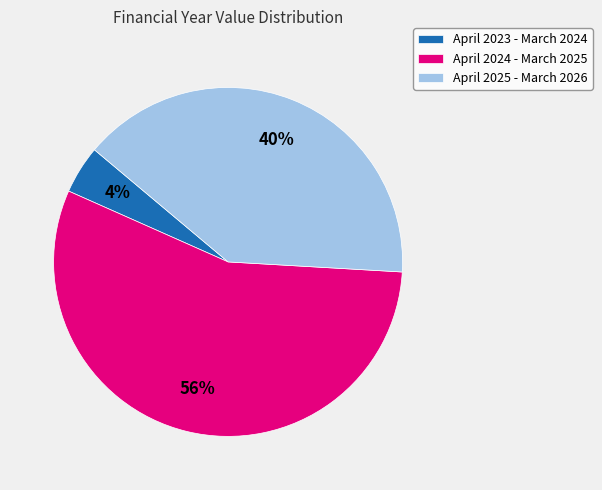

Count the number of slices in the pie.

3